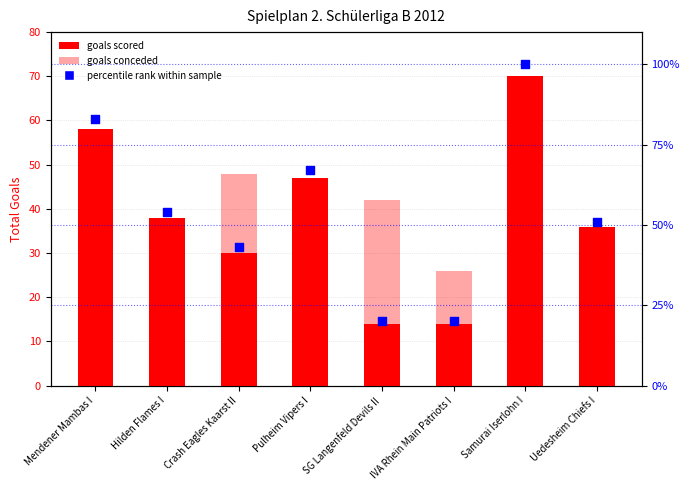

At which category is the sum across all series the highest?

Samurai Iserlohn I